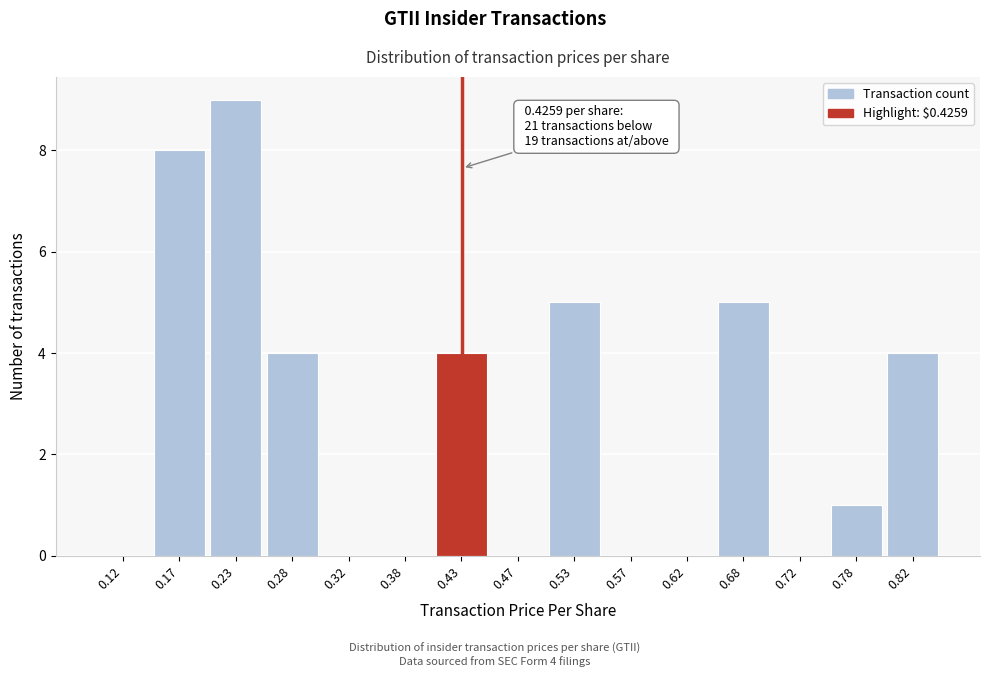

Over which range of the x-axis is the bar tallest?

0.20 to 0.25